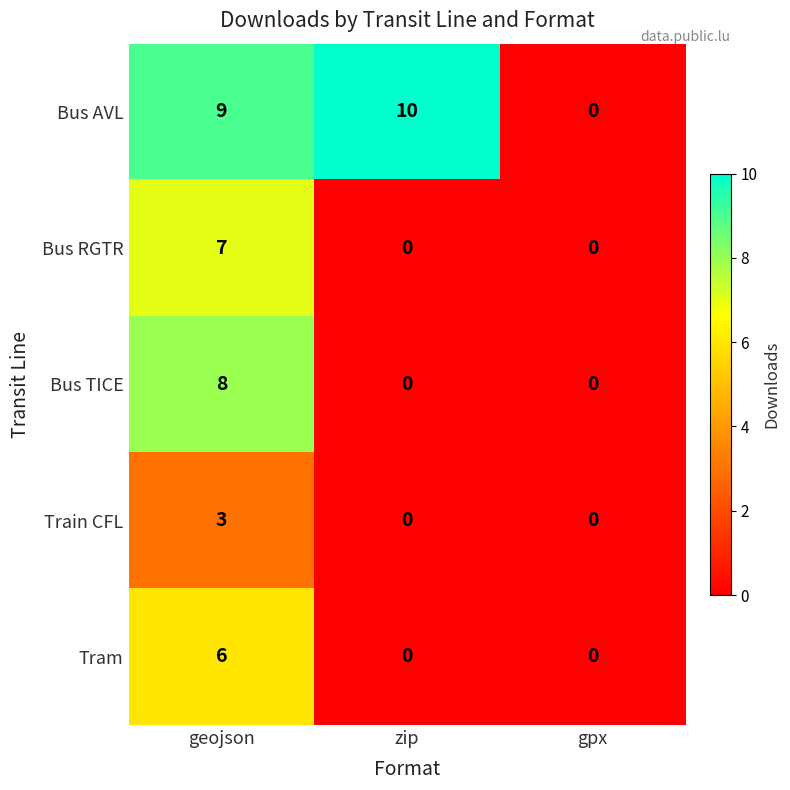

Rank the series by their maximum value, from highest to lowest.

Bus AVL, Bus TICE, Bus RGTR, Tram, Train CFL